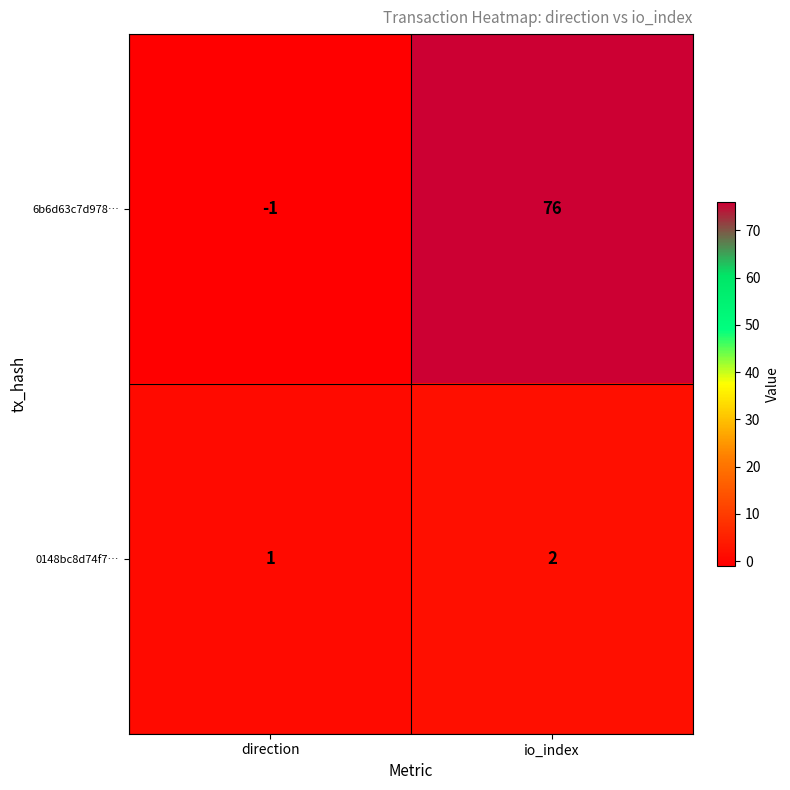

At which category does the chart reach its peak across all series?

io_index